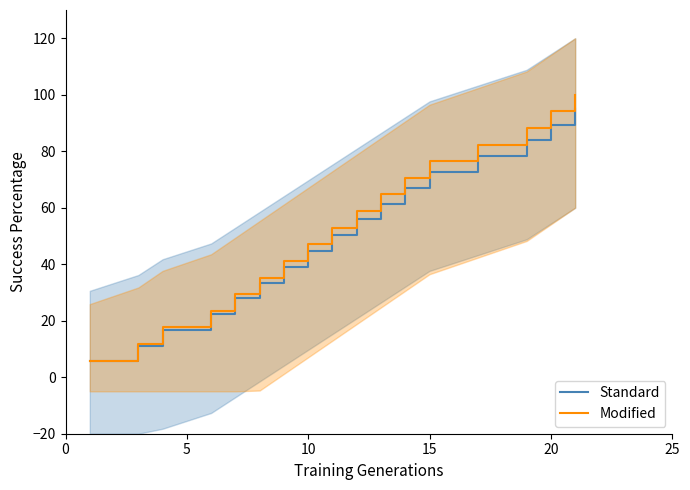

Which series has the largest total across all categories?

Modified